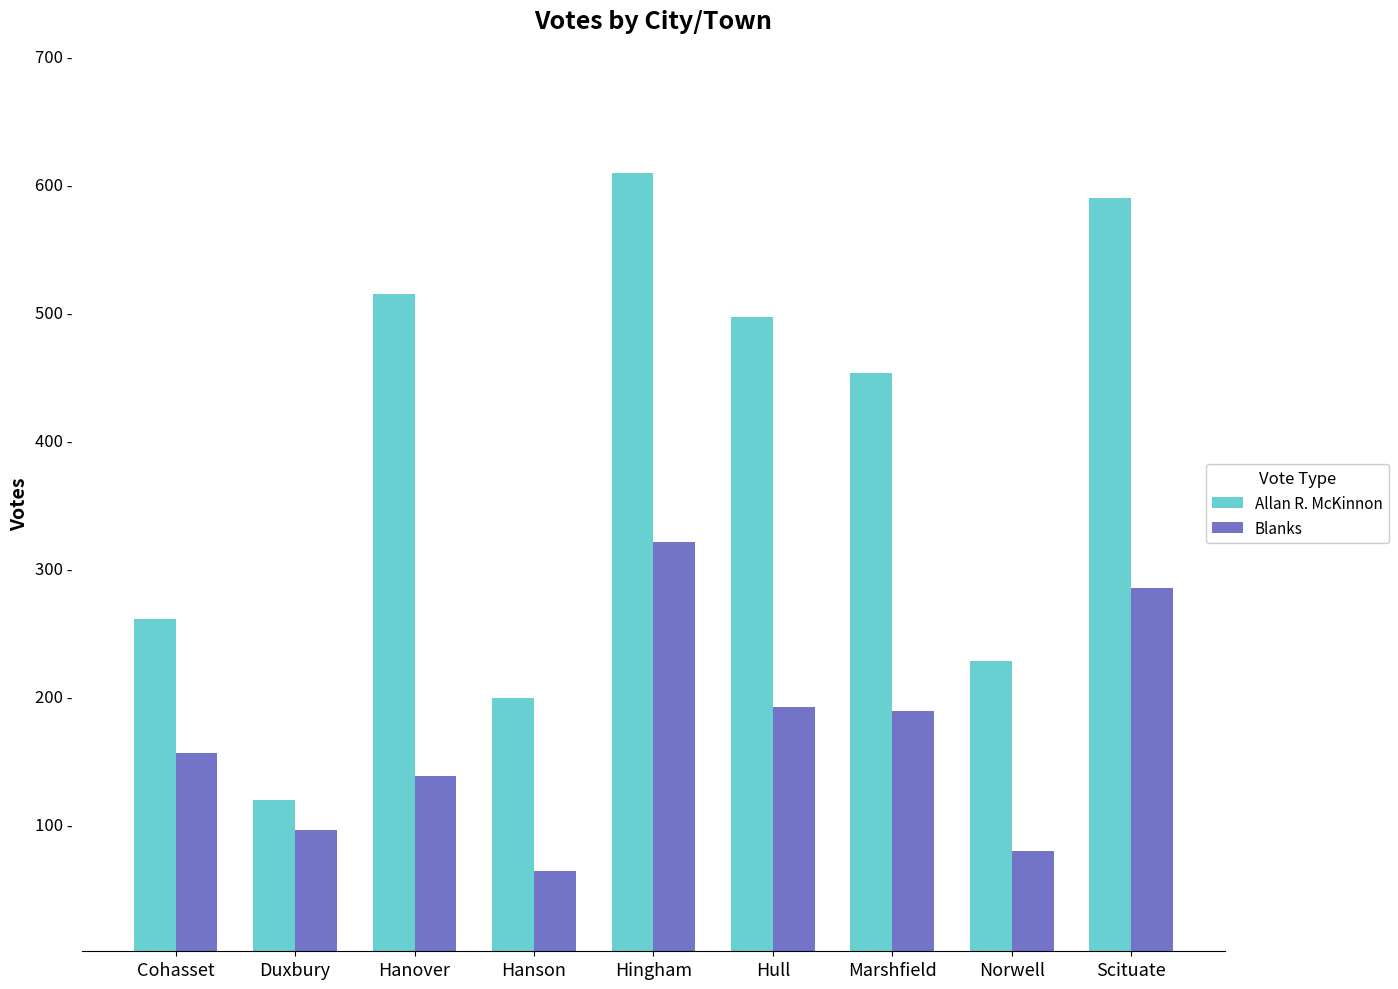

What is the difference between the maximum and second lowest values in the Blanks series?

242